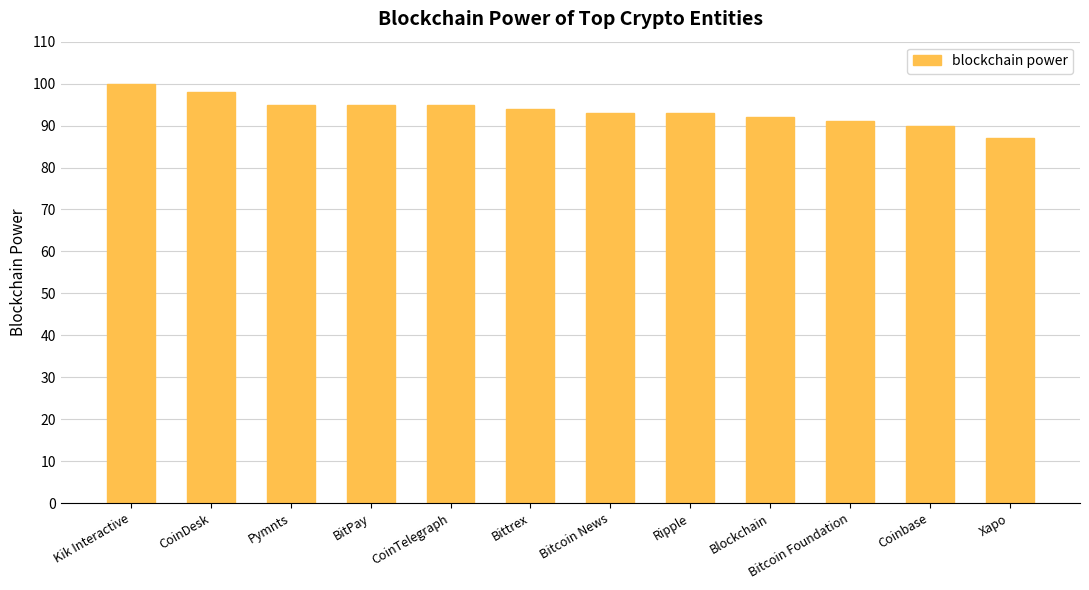

How many values are below 94?

6